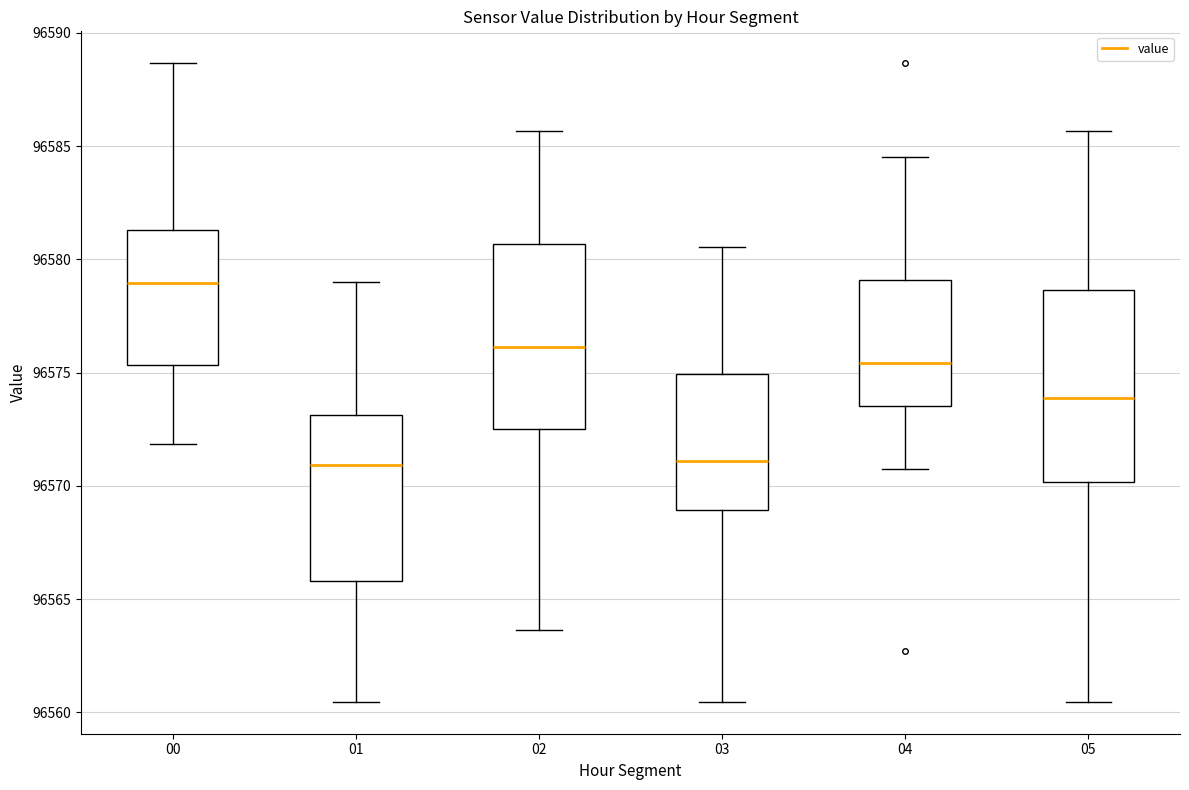

Where does the upper whisker of the box at x = 03 end on the y-axis? The values are not printed on the chart, so give them approximately, as read against the axis.

96580.5